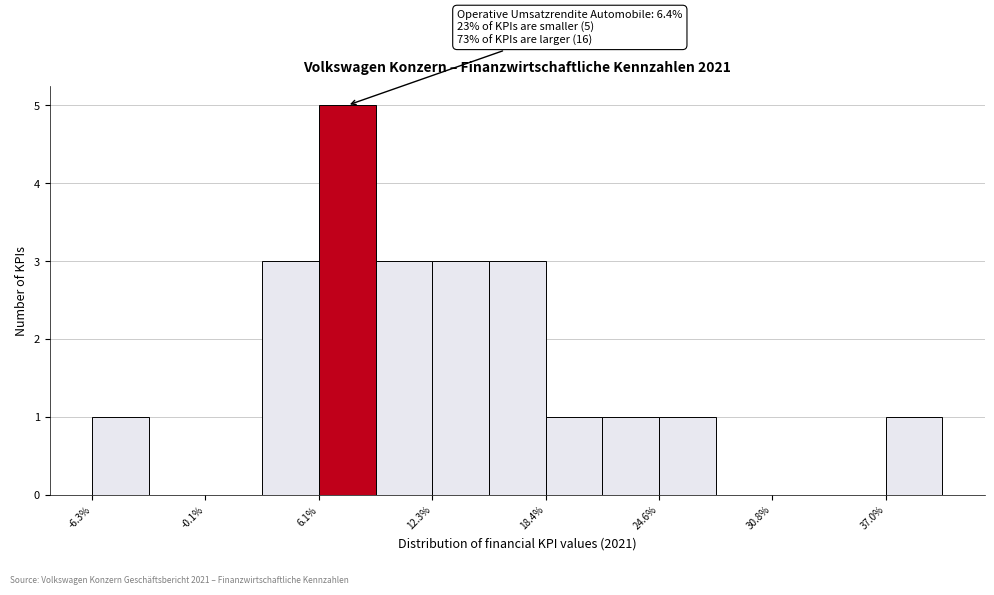

Around what value on the x-axis is the tallest bar? Give the approximate position of its centre, as read against the axis.

8